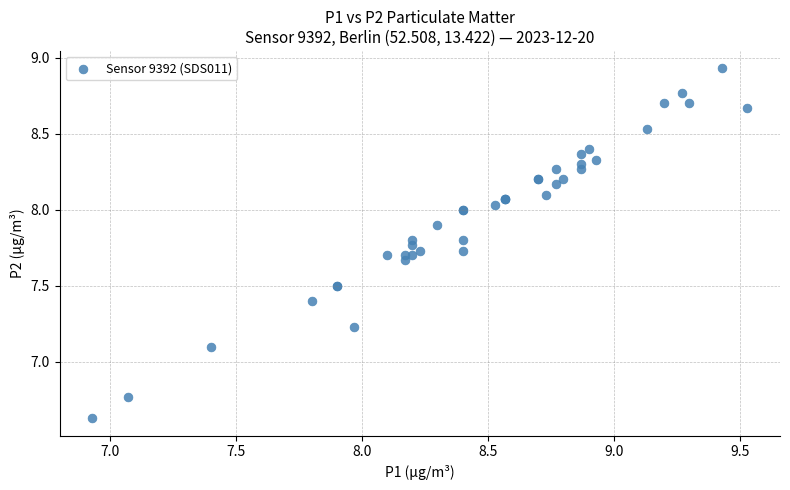

What Y value in the scatter plot is closest to 7?

7.1